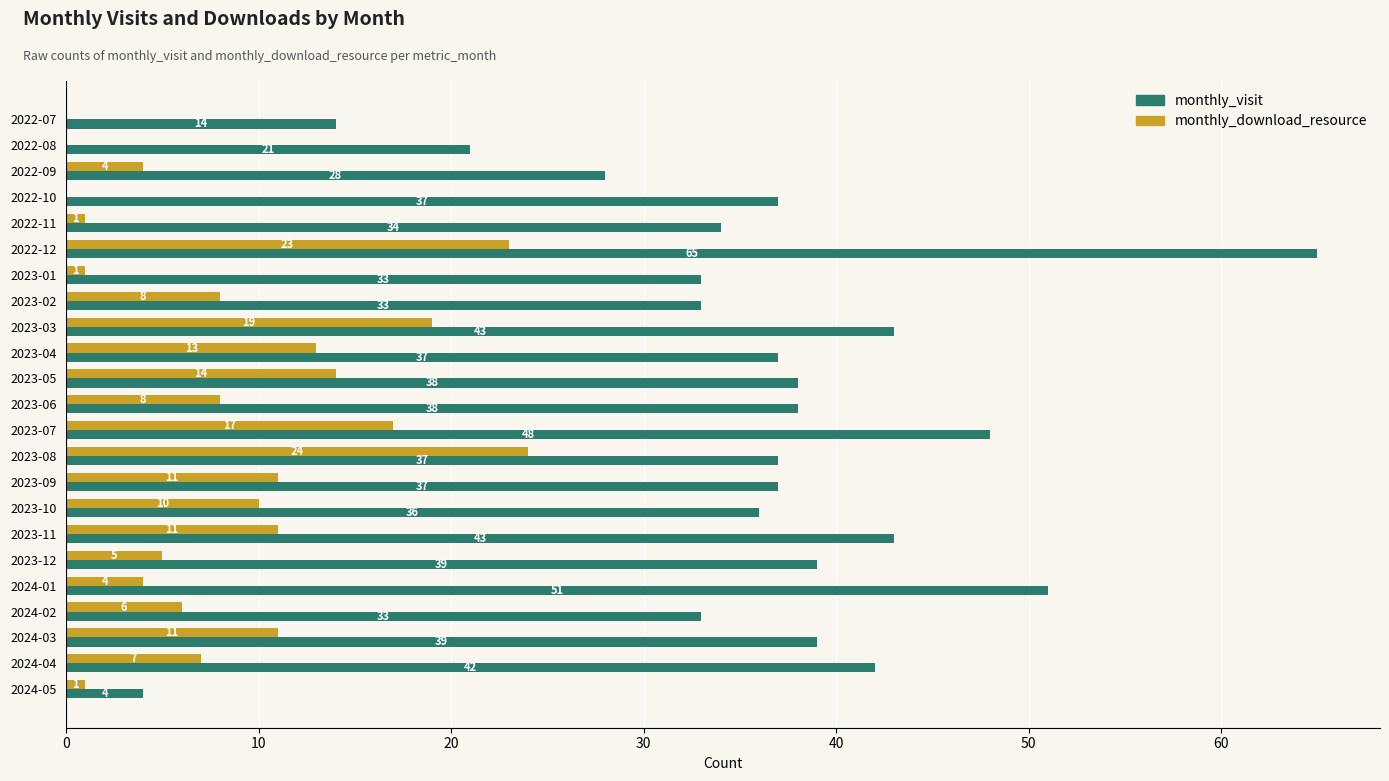

Which series has the largest total across all categories?

monthly_visit